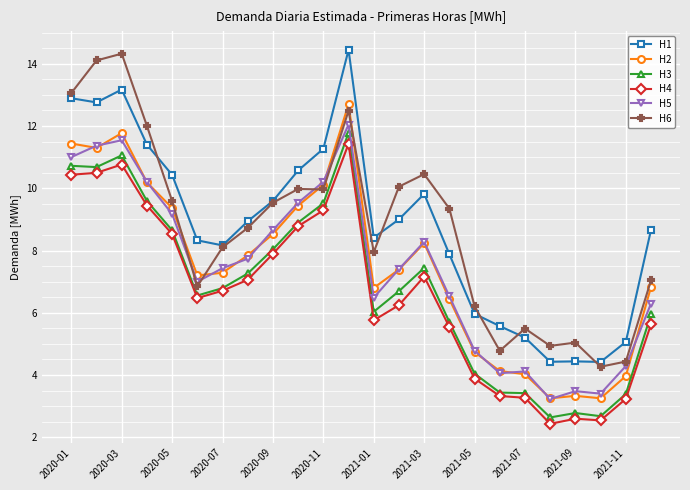

What is the difference between the maximum and minimum values in the H6 series?

10.1